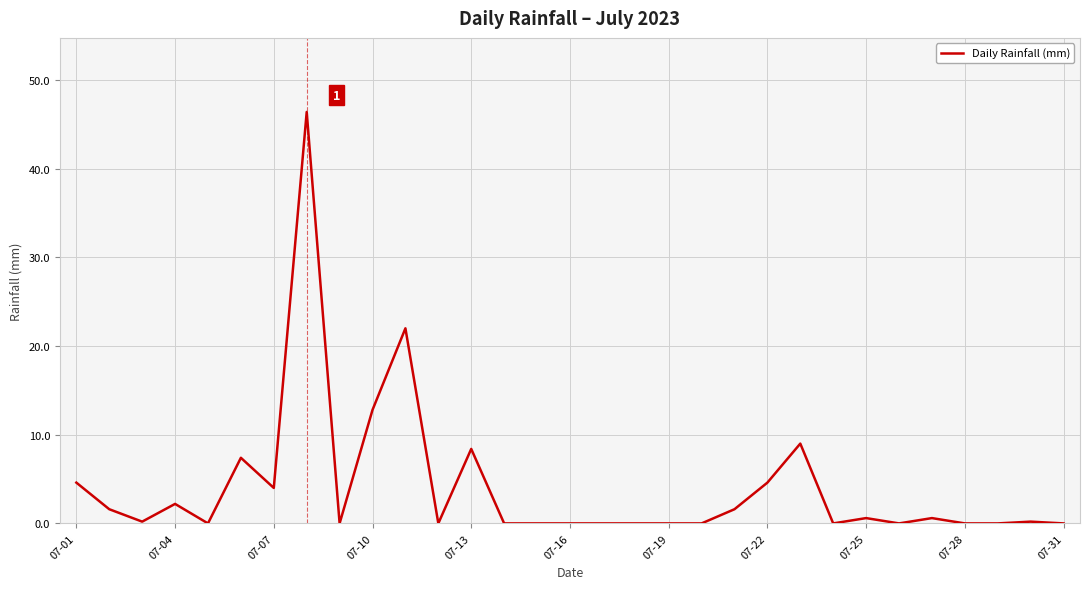

What is the difference between the maximum and minimum values?

46.4